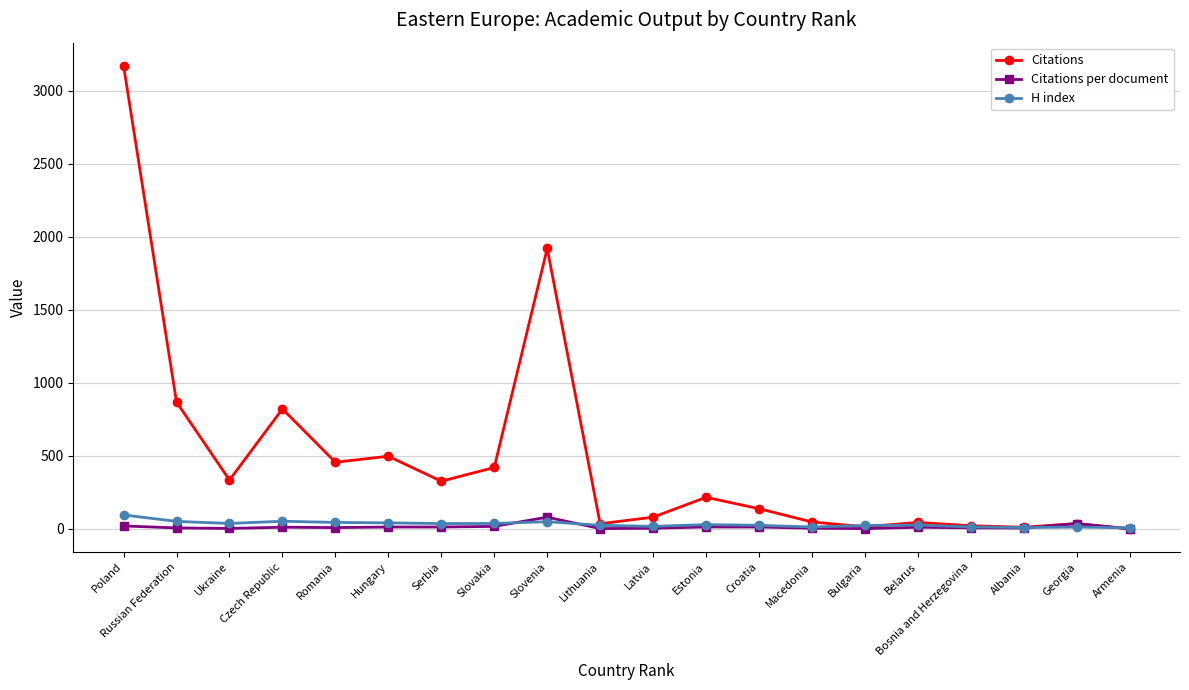

Which series has the widest spread of values?

Citations